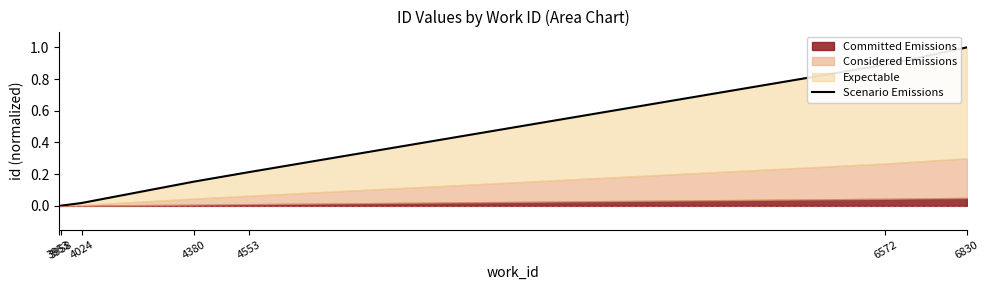

Reading left to right, list all the values displayed in this chart.

3953=0.0	3958=0.0	4024=0.0	4380=0.2	4553=0.2	6572=0.9	6830=1.0